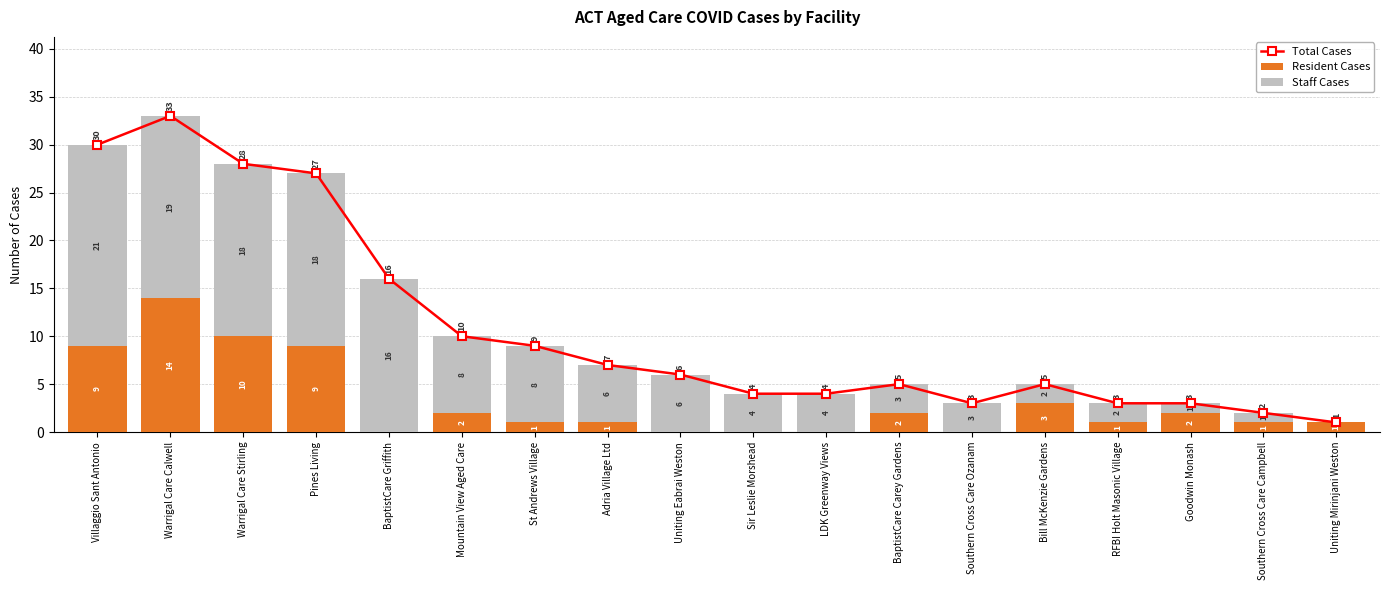

What is the label of the 16th bar from the left?

Goodwin Monash